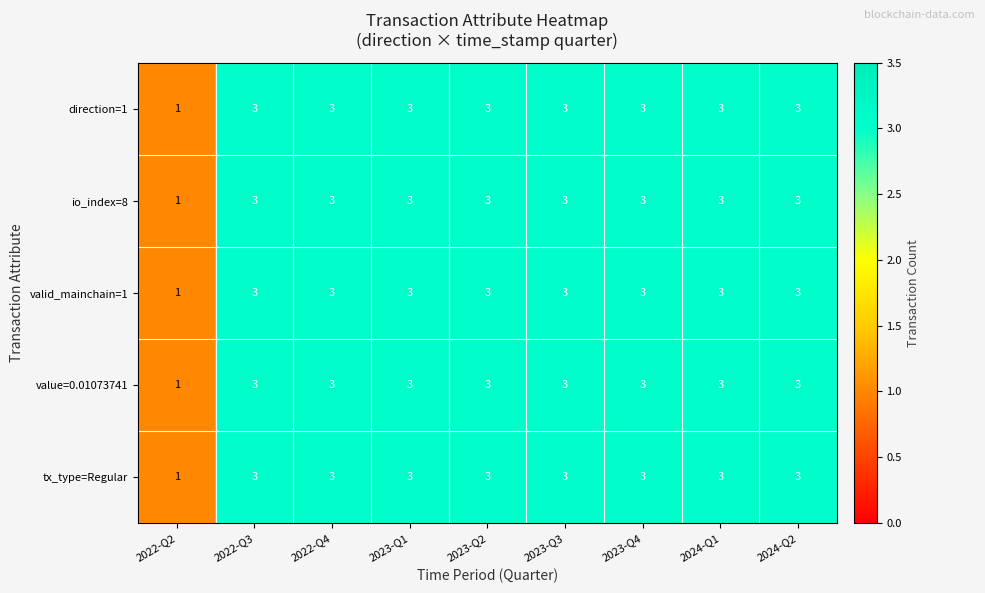

The value of io_index=8 at 2022-Q4 is 3. True or false?

True